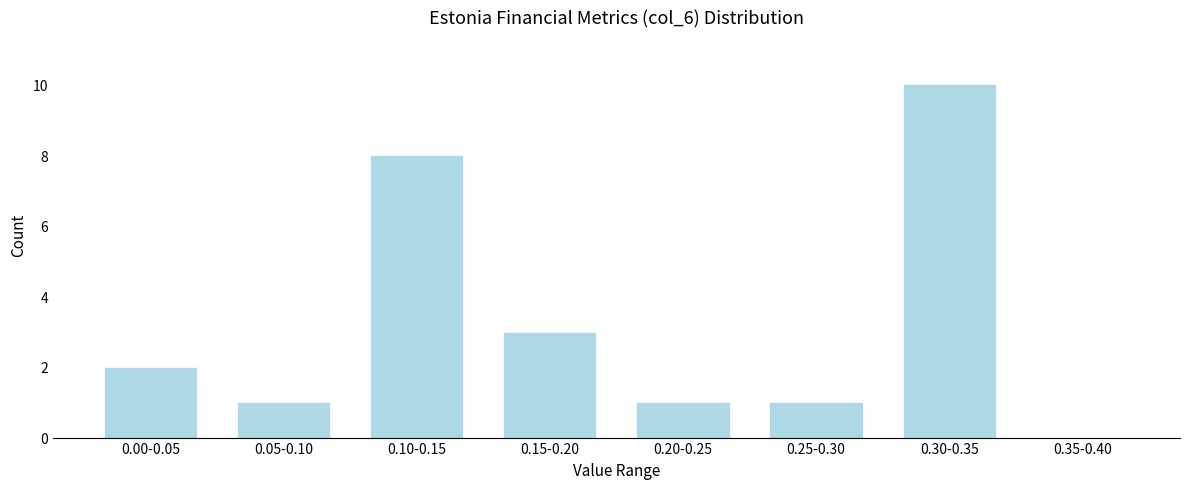

Reading left to right, extract all data points from this chart.

0.00-0.05=2	0.05-0.10=1	0.10-0.15=8	0.15-0.20=3	0.20-0.25=1	0.25-0.30=1	0.30-0.35=10	0.35-0.40=0